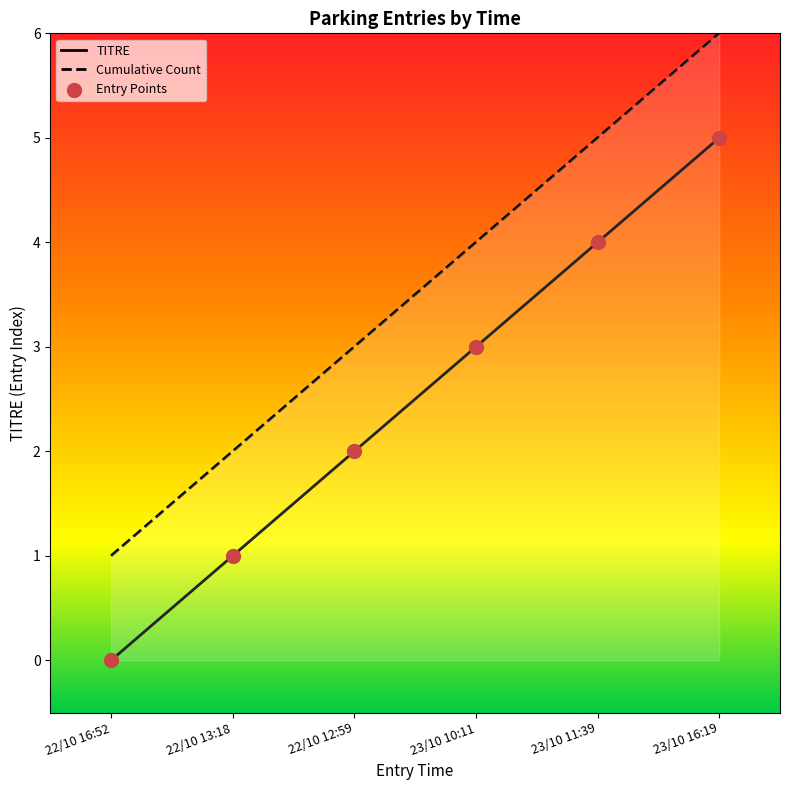

Which series reaches the maximum Y coordinate?

Cumulative Count